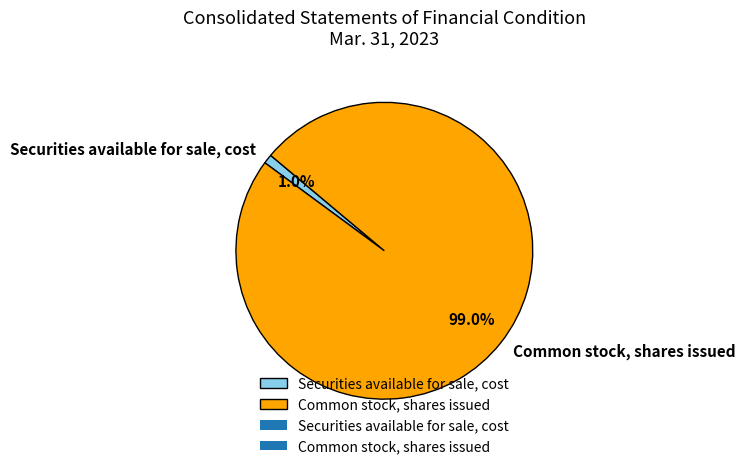

To the nearest percent, what portion does Securities available for sale, cost represent?

1%